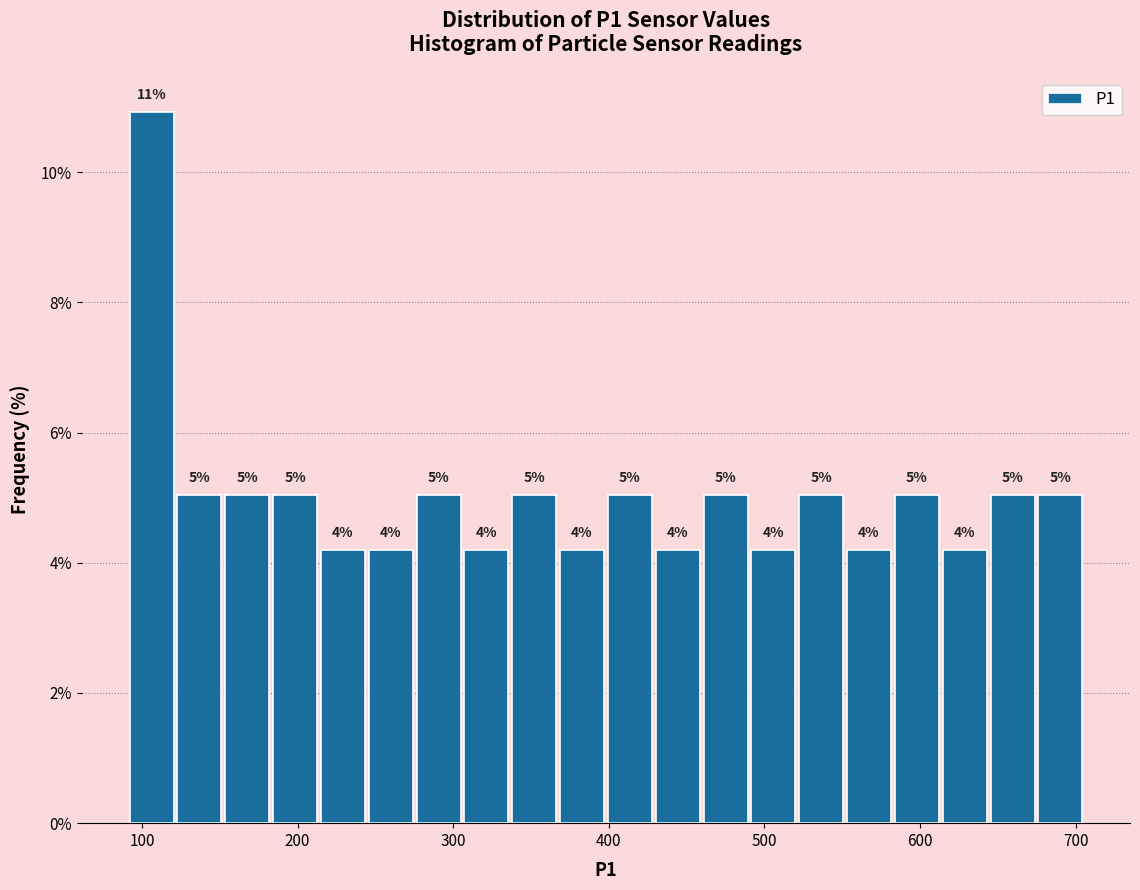

Around what value on the x-axis is the tallest bar? Give the approximate position of its centre, as read against the axis.

110